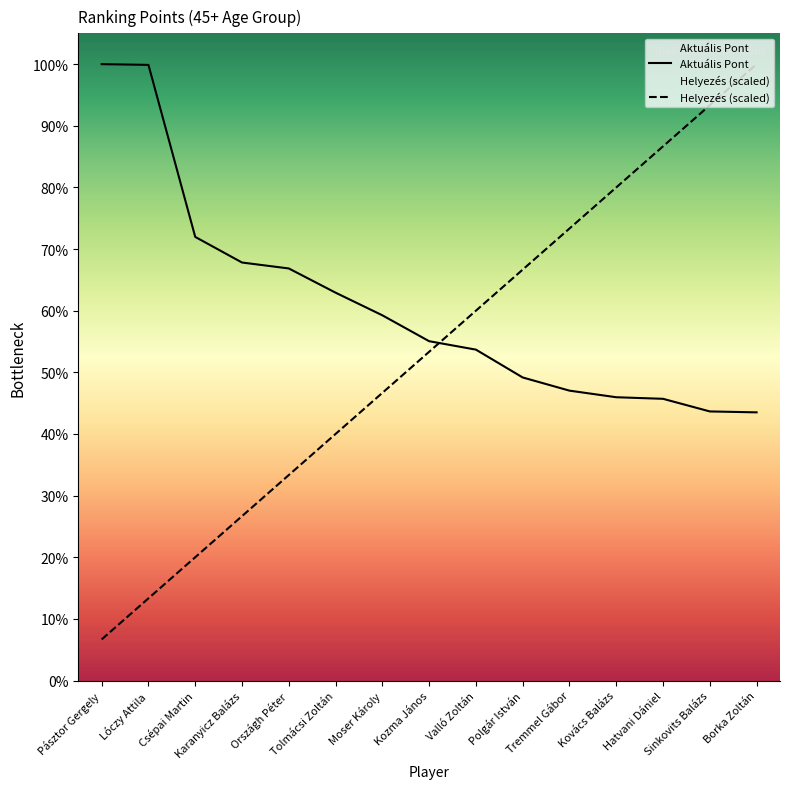

True or false: Helyezés and Aktuális Pont cross at least once.

True